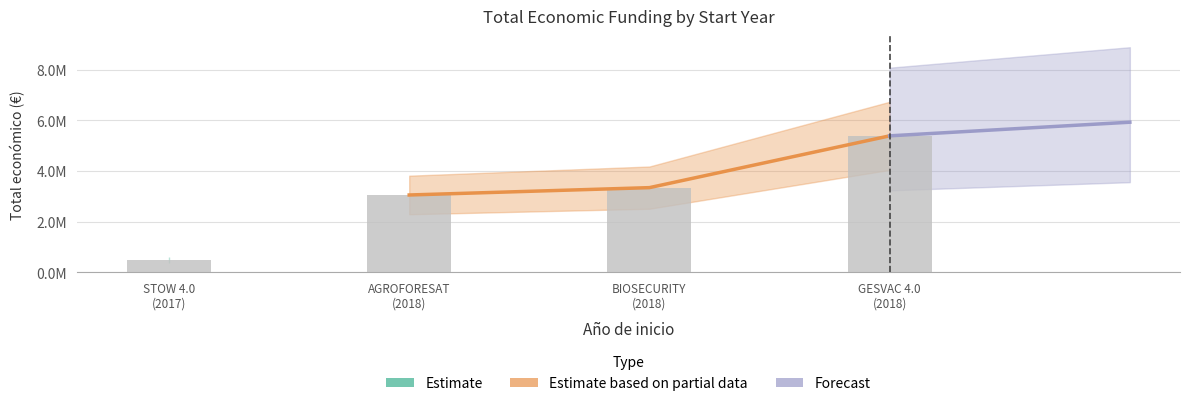

What is the difference between the values at 2018 and 2018?

290679